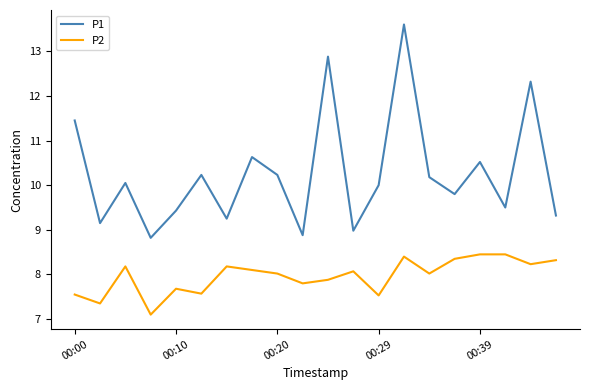

True or false: P1 and P2 intersect in this chart.

False